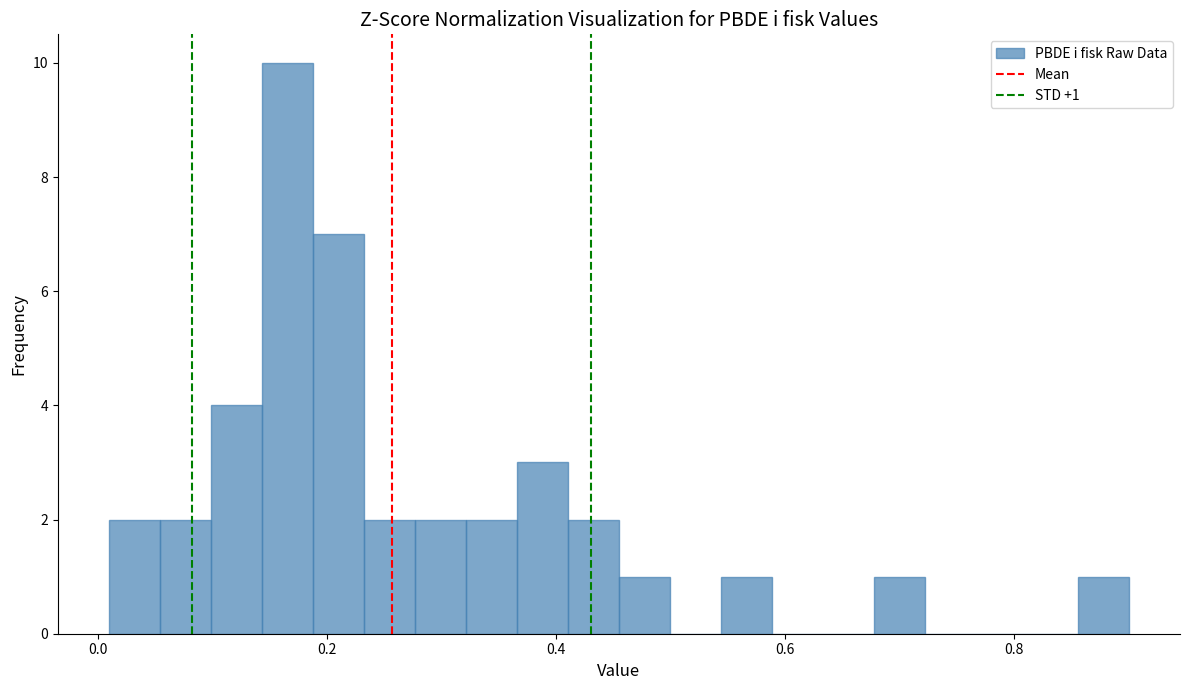

Read against the x-axis, roughly where is the centre of the tallest bar?

0.16